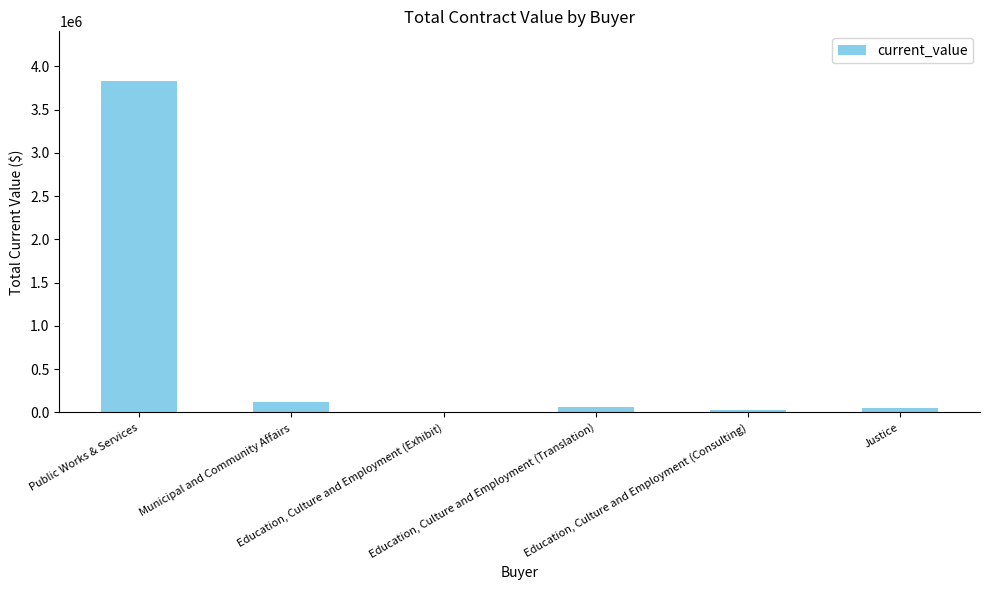

At which label is the value closest to 1920900?

Municipal and Community Affairs